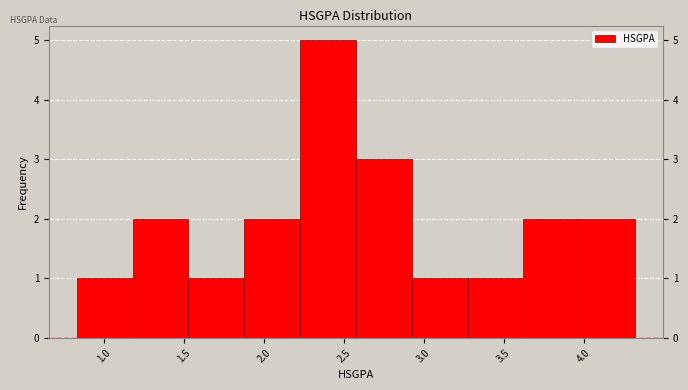

Reading left to right, list every bar in this chart as the range it spans on the x-axis followed by its height. Neither the bar edges nor the heights are printed on the chart, so give them approximately, as read against the axes.

0.85 to 1.20: 1
1.20 to 1.55: 2
1.55 to 1.90: 1
1.90 to 2.25: 2
2.25 to 2.60: 5
2.60 to 2.90: 3
2.90 to 3.25: 1
3.25 to 3.60: 1
3.60 to 3.95: 2
3.95 to 4.30: 2